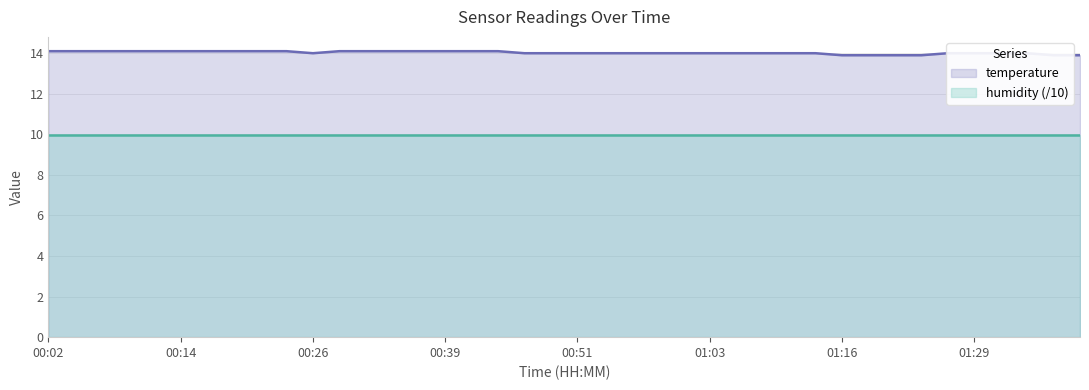

The value of humidity (/10) at 01:16 is 17.0. True or false?

False